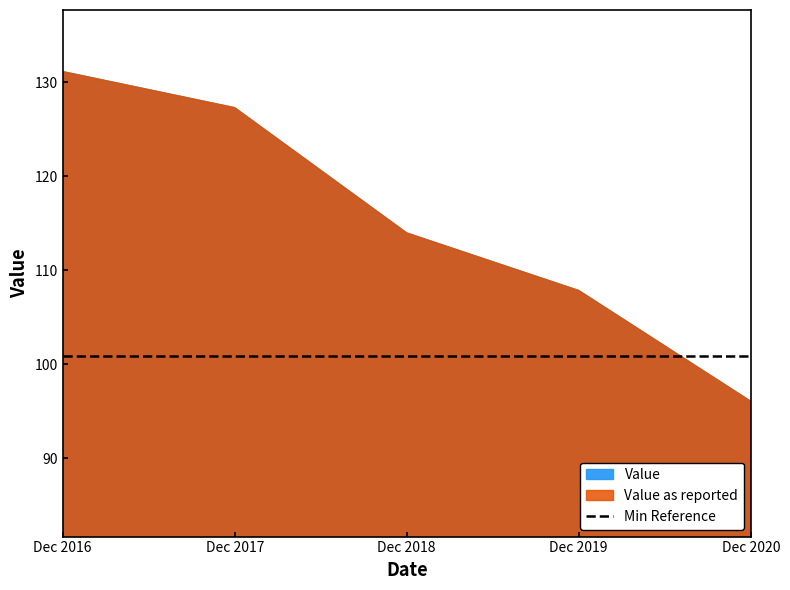

How many values in the Value as reported series exceed 113?

3